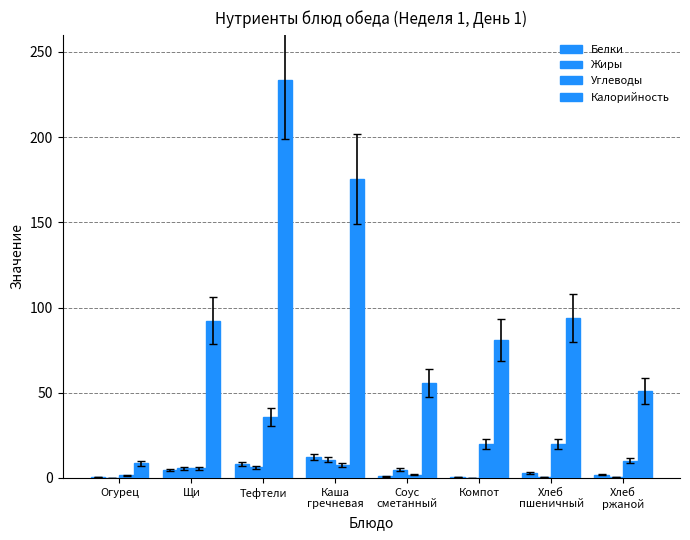

The value of Углеводы at Щи is 5.7. True or false?

True